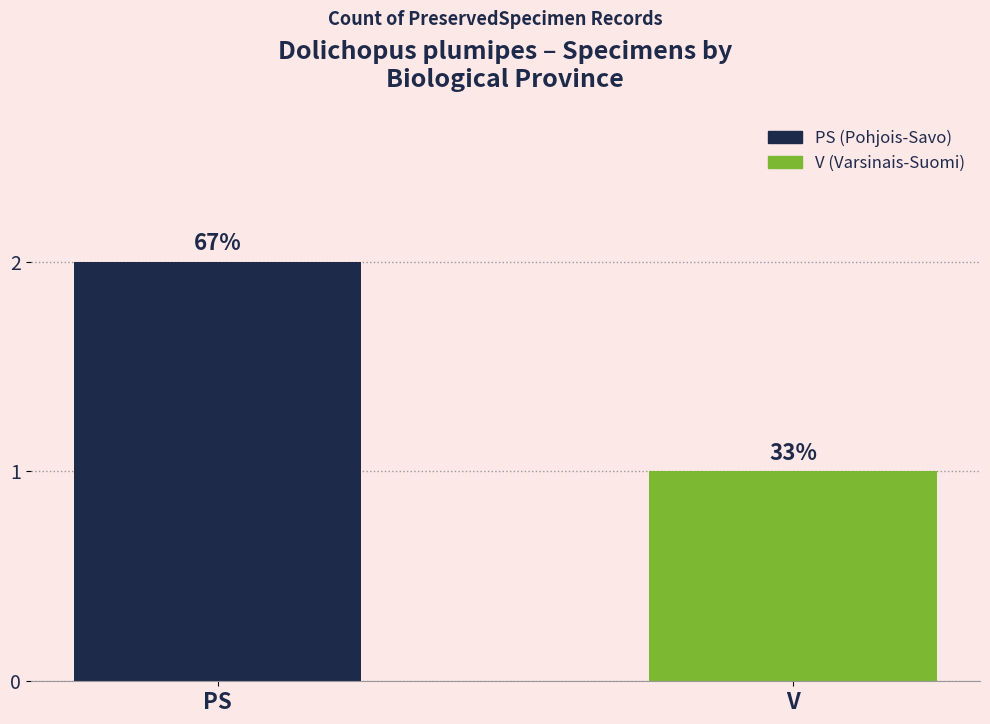

What is the smallest value displayed?

1